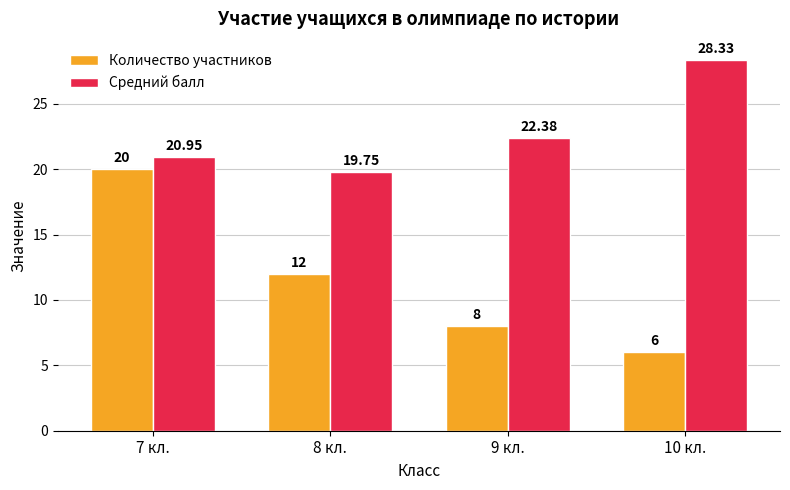

How many groups of bars are there?

4